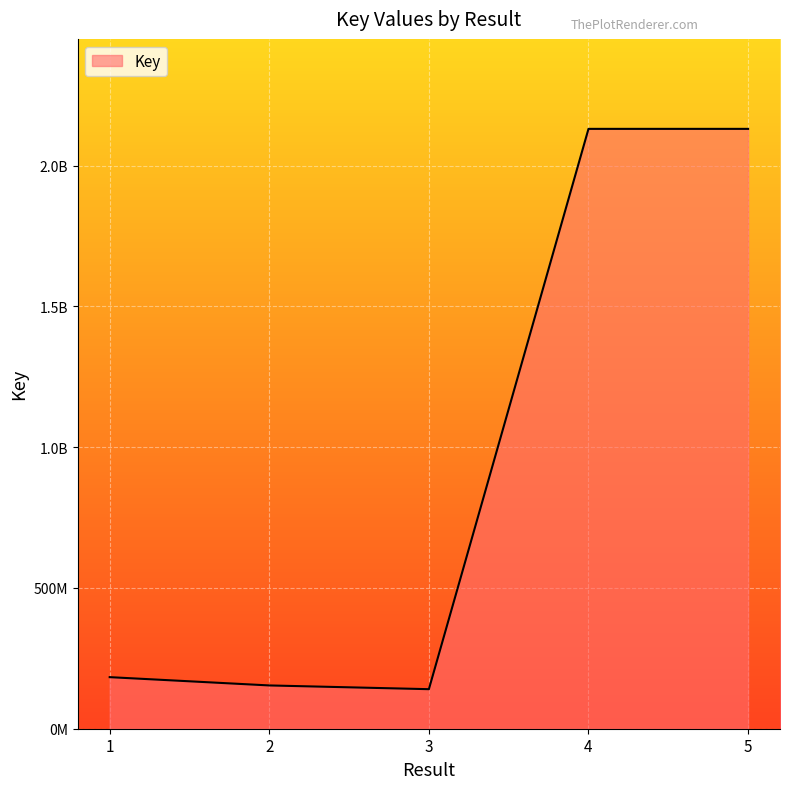

Count the number of data series in this chart.

1